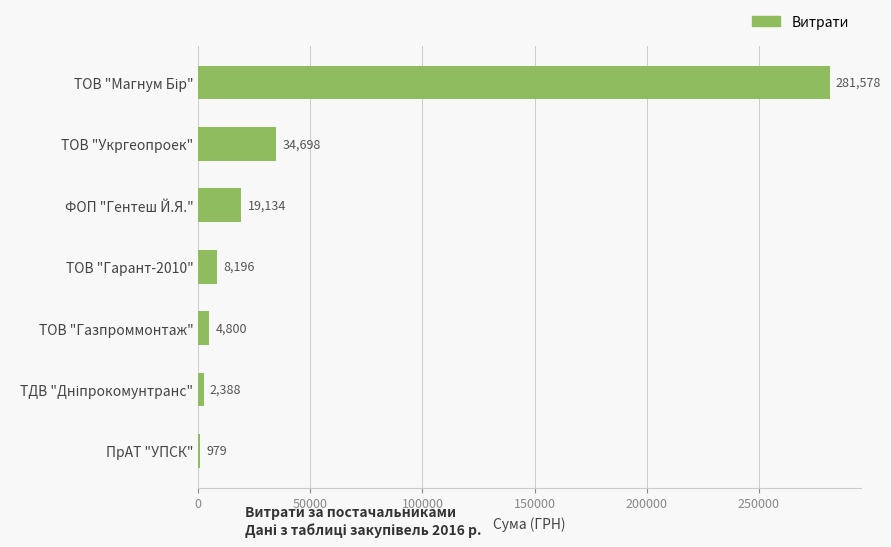

What is the sum of the values at ФОП "Гентеш Й.Я." and ТОВ "Газпроммонтаж"?

23934.0